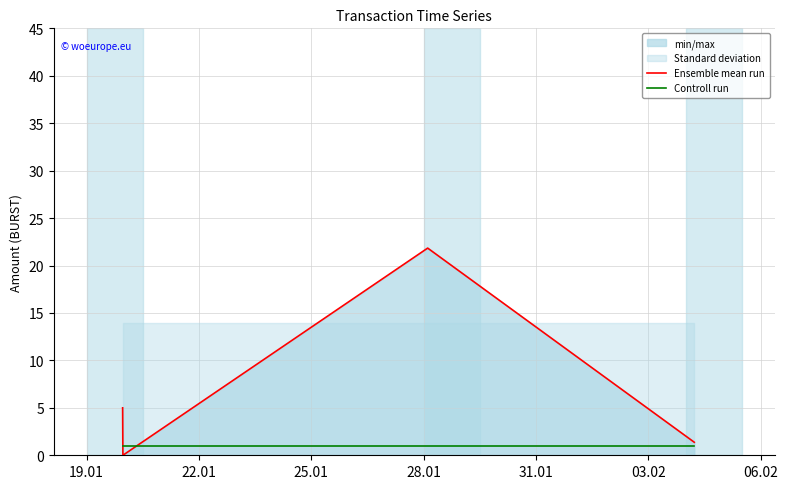

How many positive values does the Ensemble mean run series have?

3